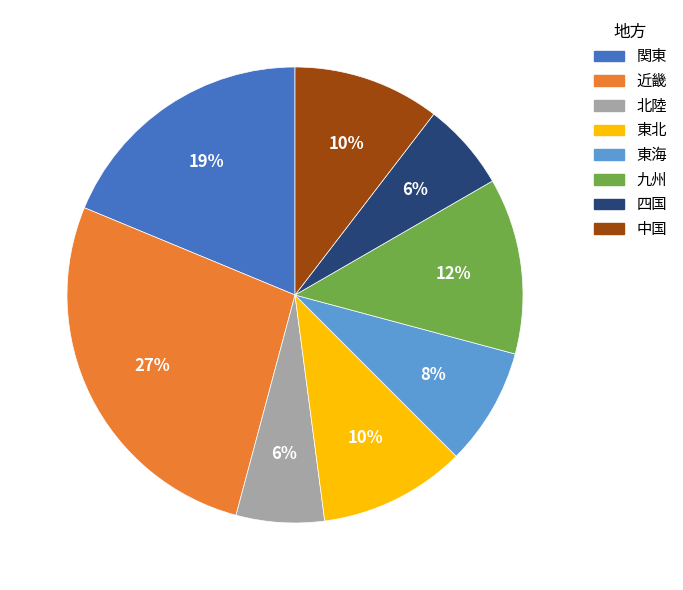

True or false: 近畿 accounts for 40% of the total.

False